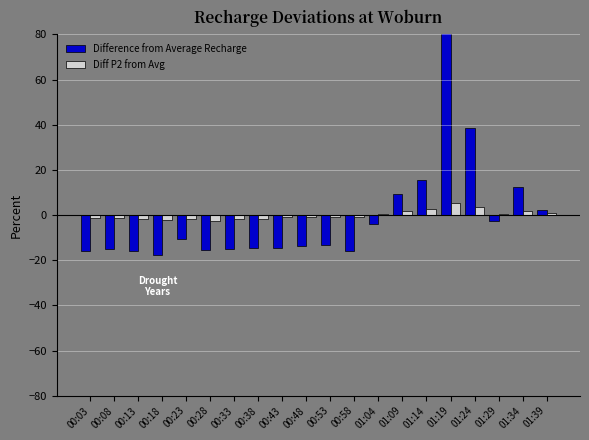

Which series has the widest spread of values?

Difference from Average Recharge